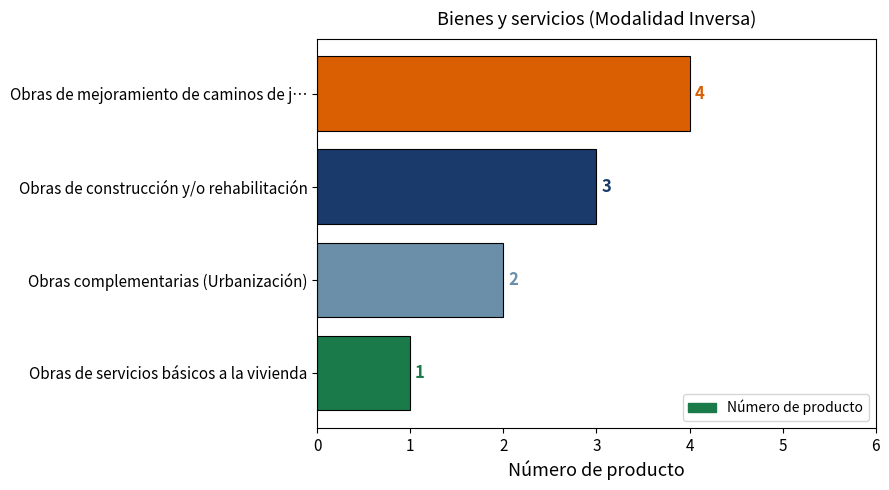

Count the number of categories in the chart.

4